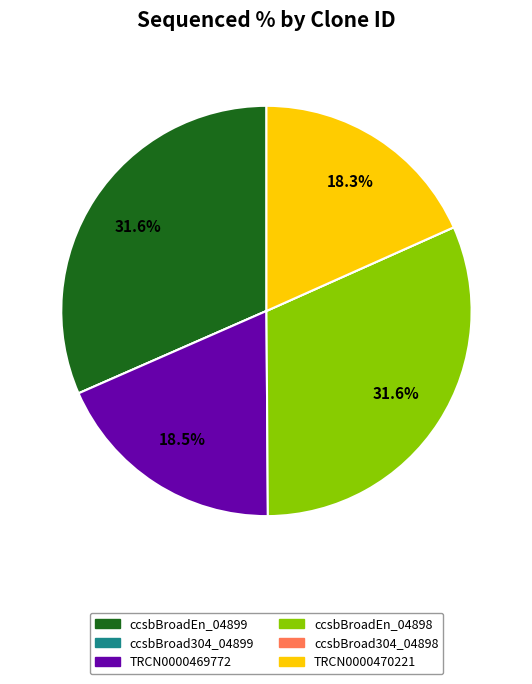

What percentage is NOT represented by ccsbBroadEn_04899?

68.4%